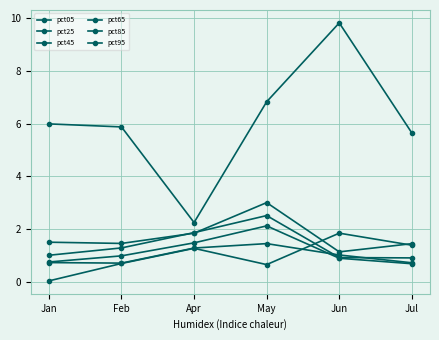

What value does the pct65 series have at Jan?

0.7